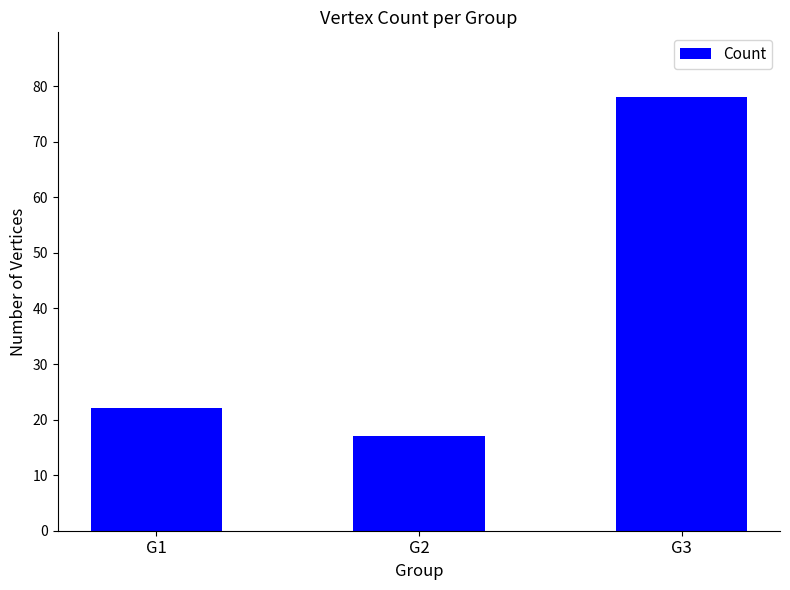

What is the value of the 1st bar from the left?

22